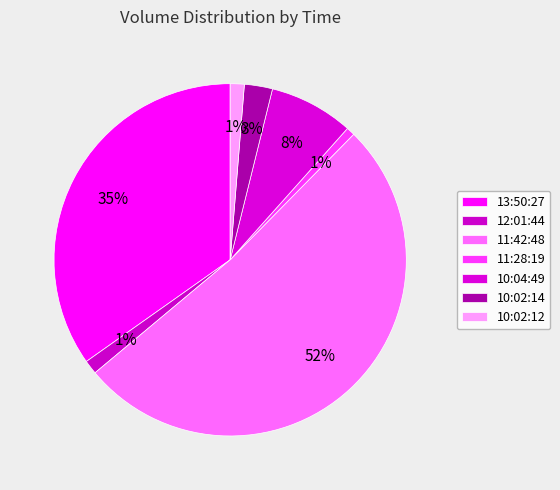

To the nearest percent, what portion does 10:02:14 represent?

3%